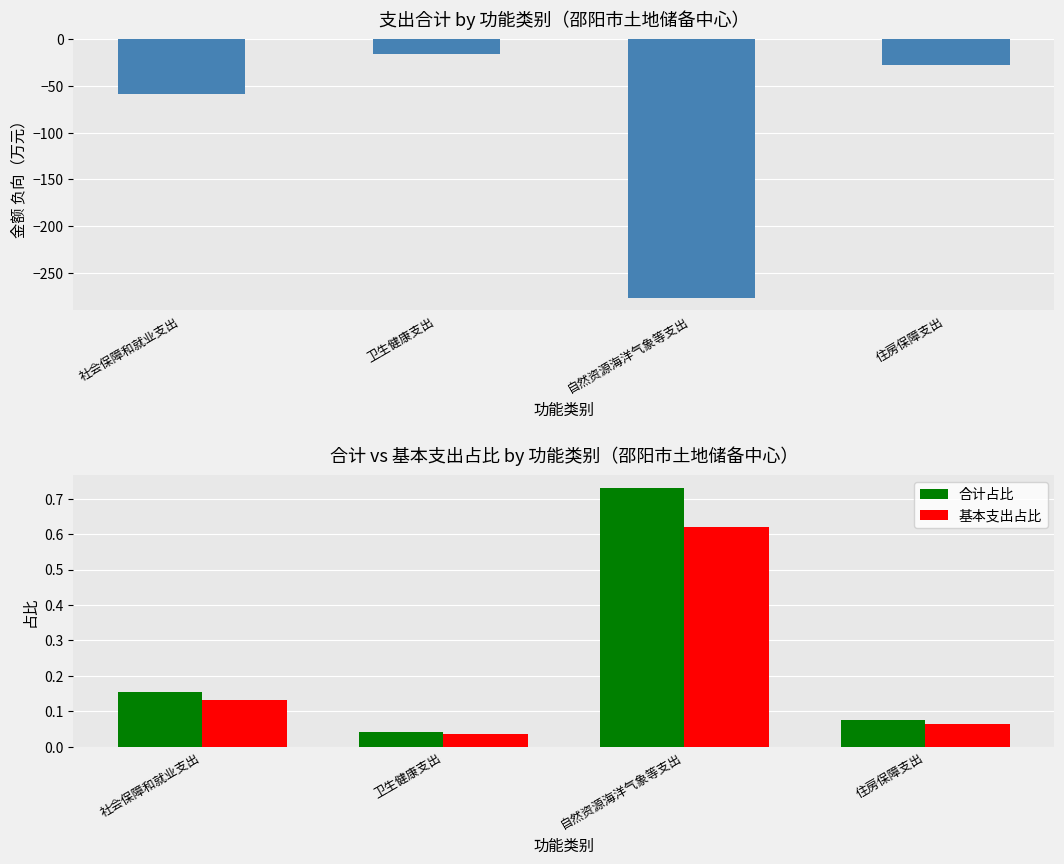

Is it true that 合计（负向） equals -382.9 at 自然资源海洋气象等支出?

False